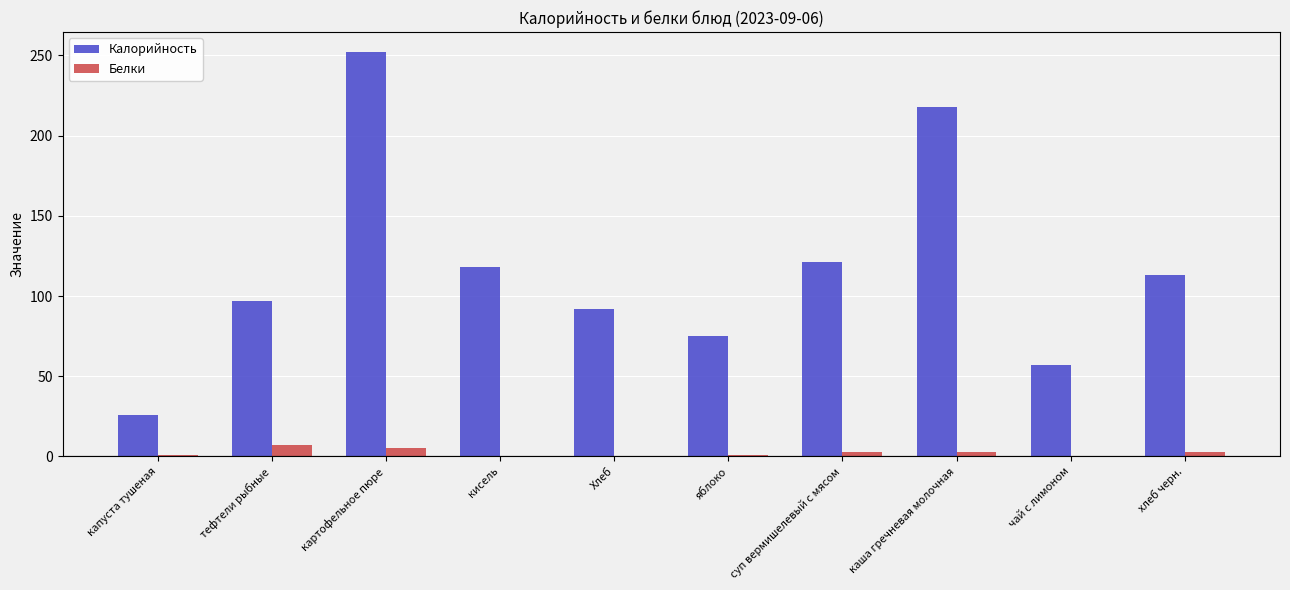

Which series has the largest total across all categories?

Калорийность